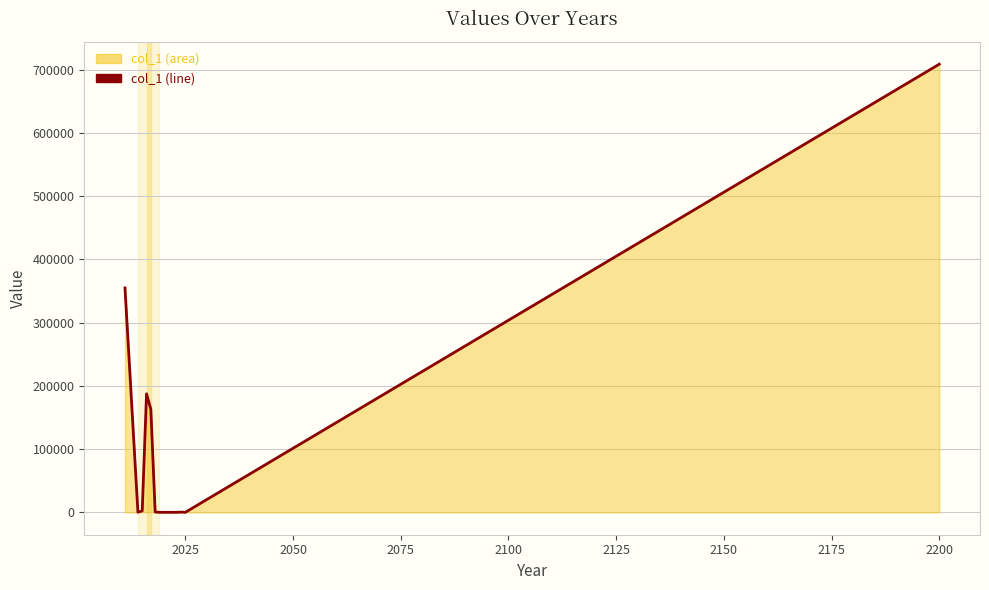

What is the difference between the maximum and minimum values?

708765